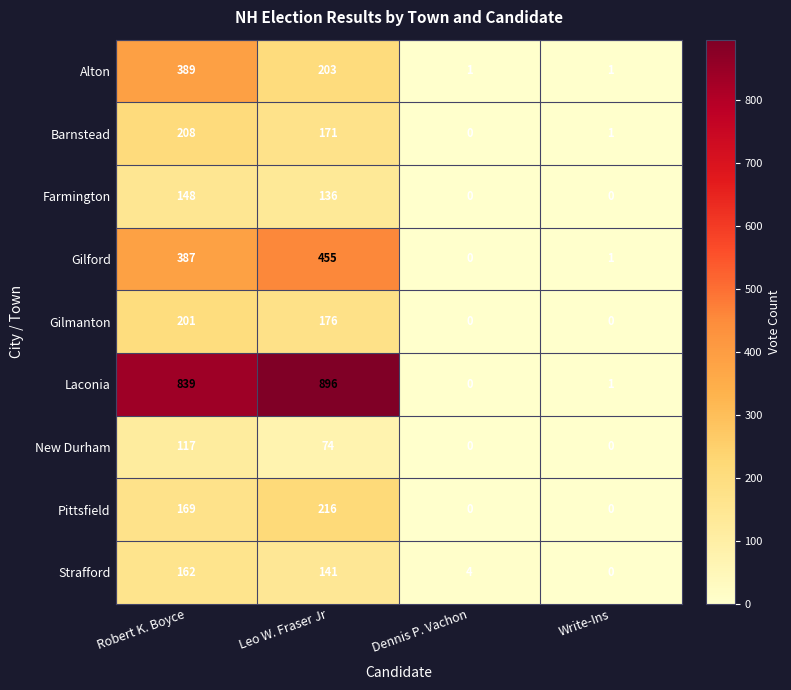

Is it true that New Durham equals 56 at Robert K. Boyce?

False